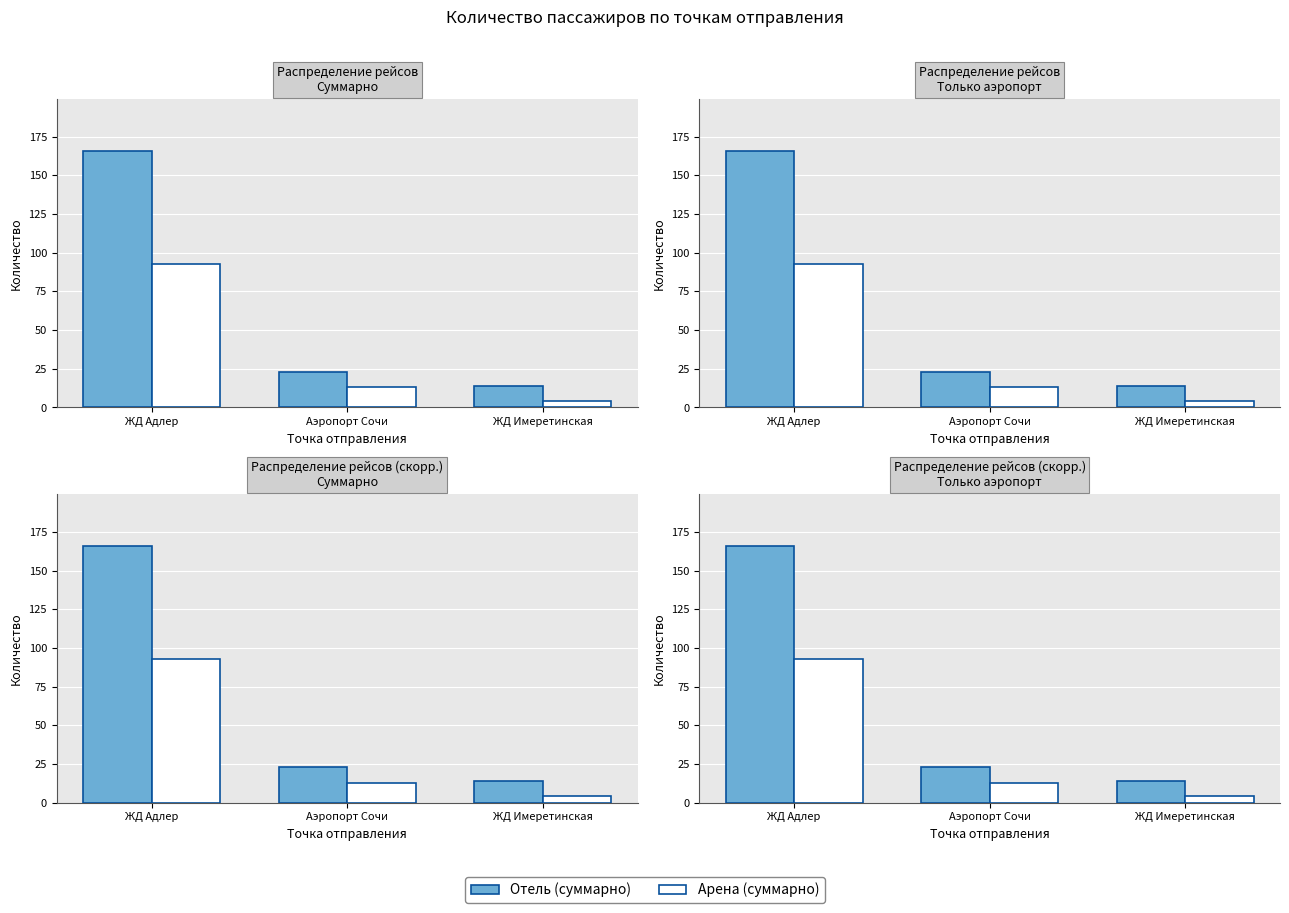

At which label does Отель (факт) first exceed 23?

ЖД Адлер